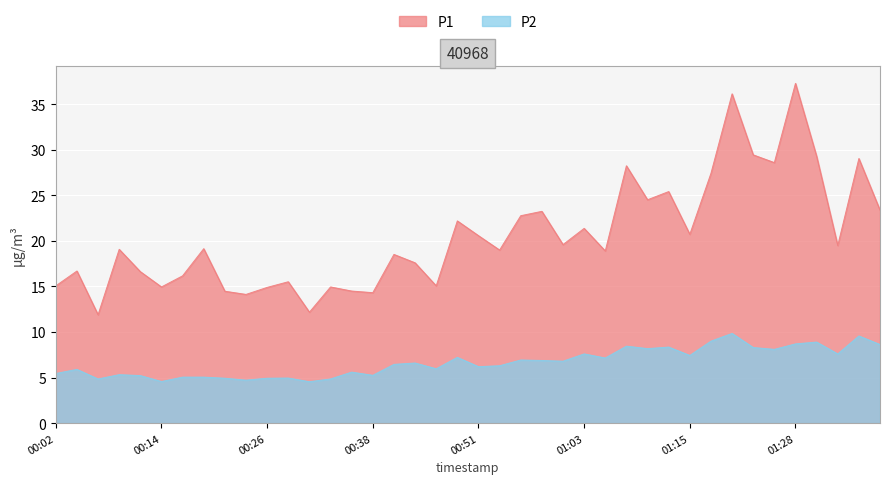

Which series has the widest spread of values?

P1